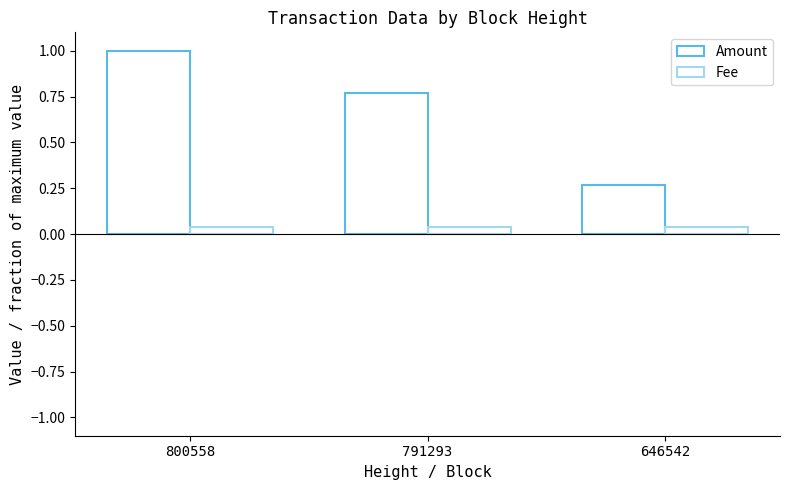

How many groups of bars are there?

3